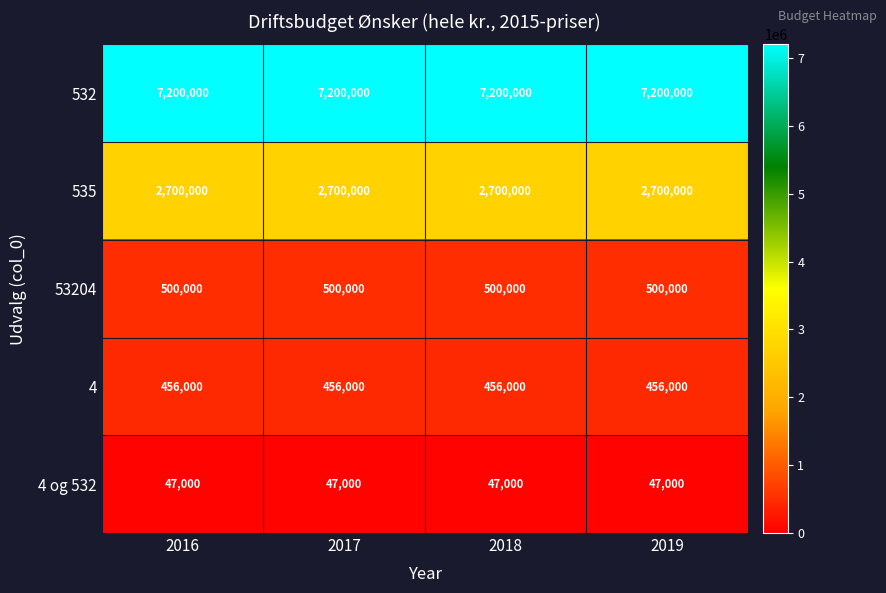

What is the difference between the highest and lowest values at 2017?

7153000